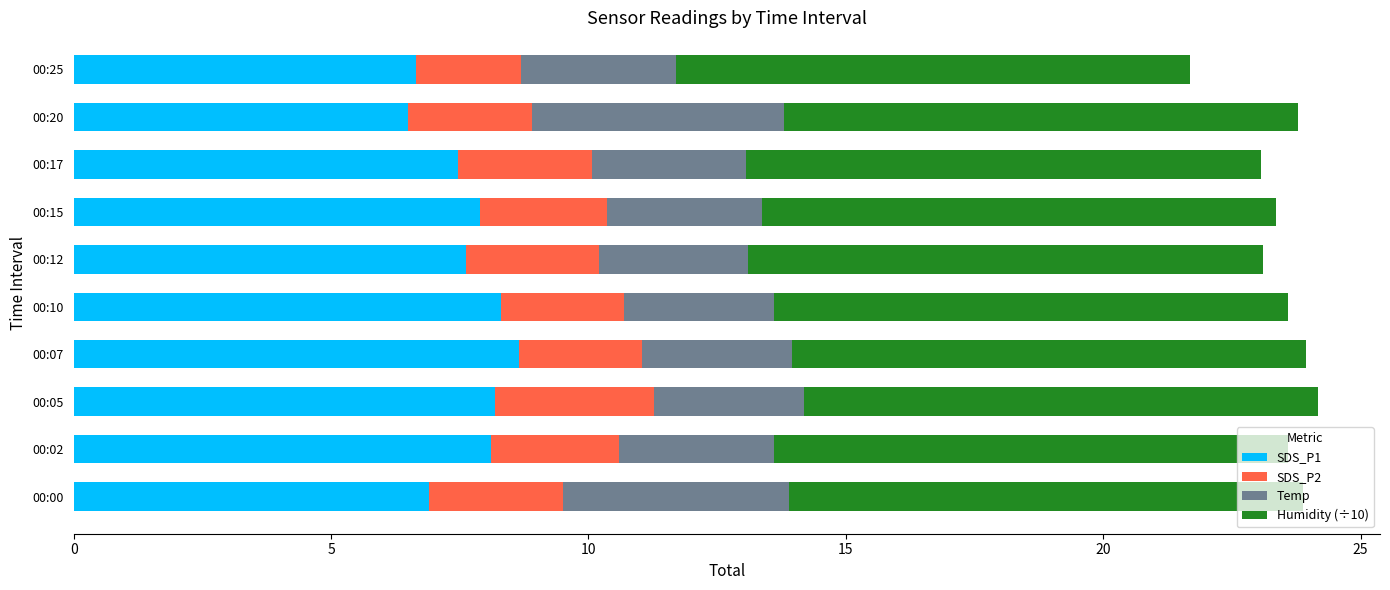

What is the sum of the SDS_P1 values at 00:10 and 00:12?

15.9